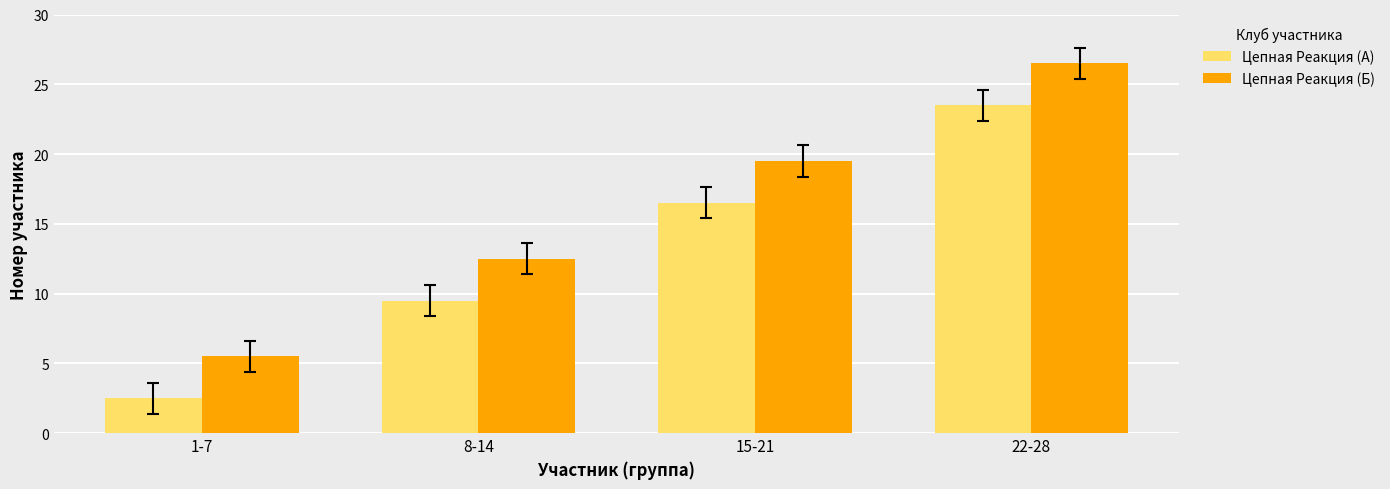

What is the difference between the highest and lowest values at 22-28?

3.0